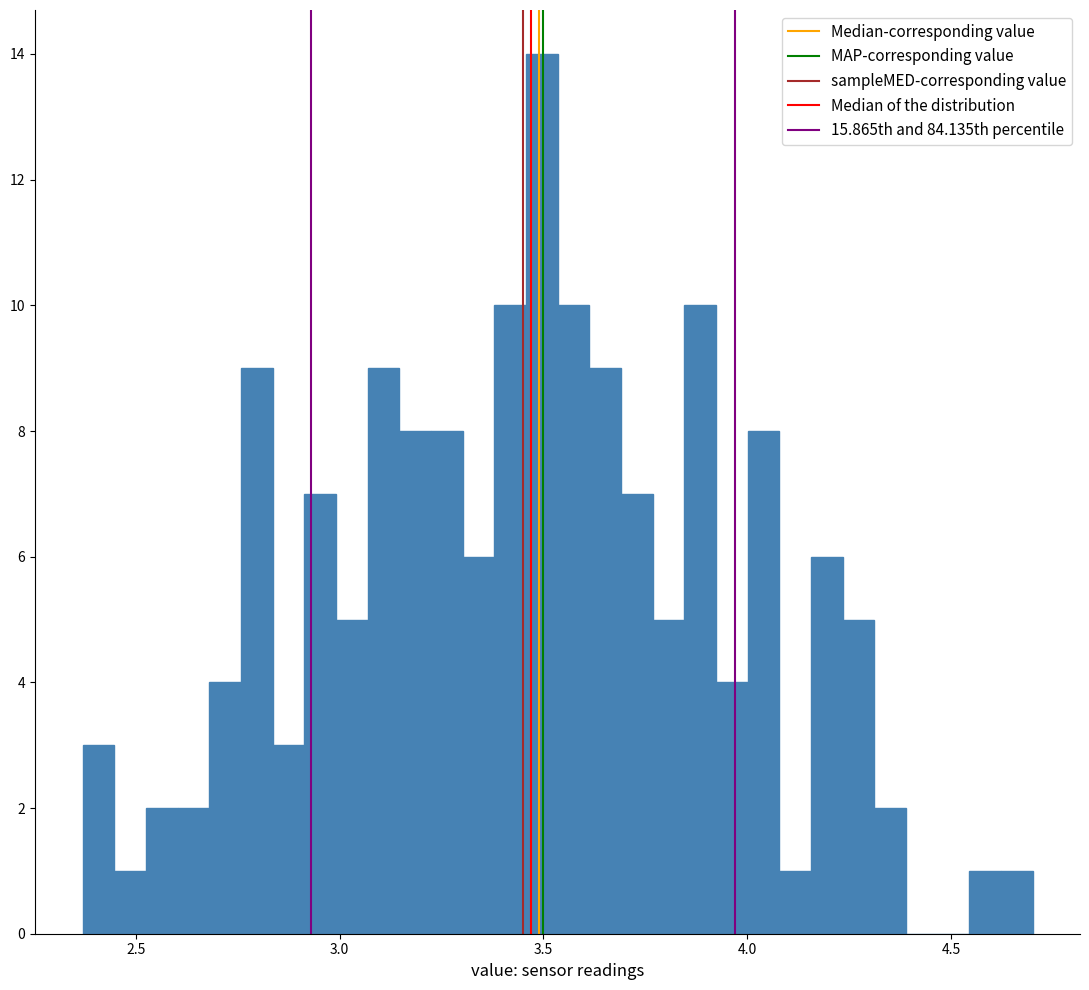

Read against the x-axis, roughly where is the centre of the tallest bar?

3.50